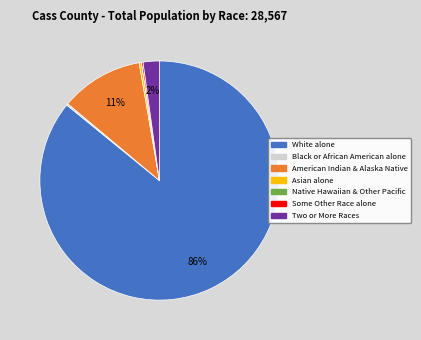

To the nearest percent, what is the average slice percentage?

14%